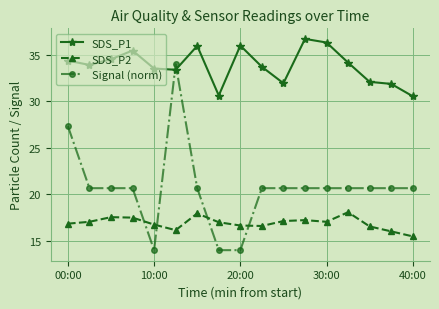

At how many categories does at least one series exceed 15?

17